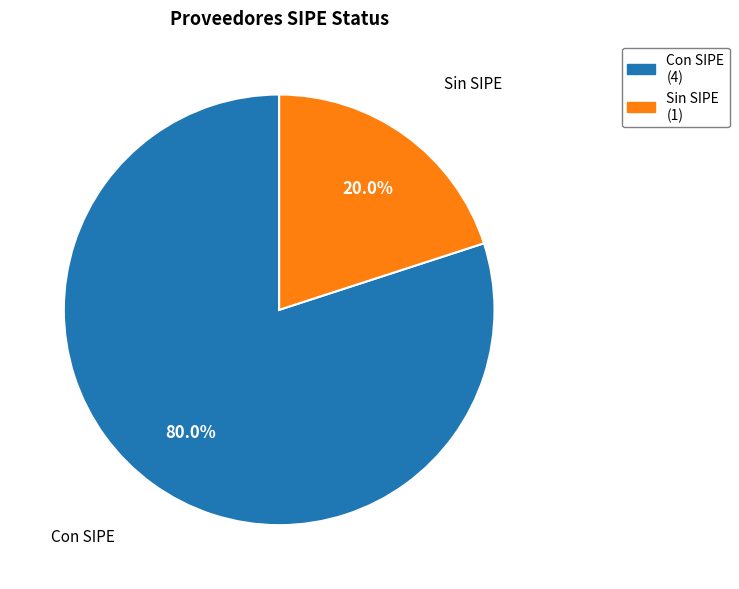

Combined, do Con SIPE (4) and Sin SIPE (1) account for over 50%?

Yes